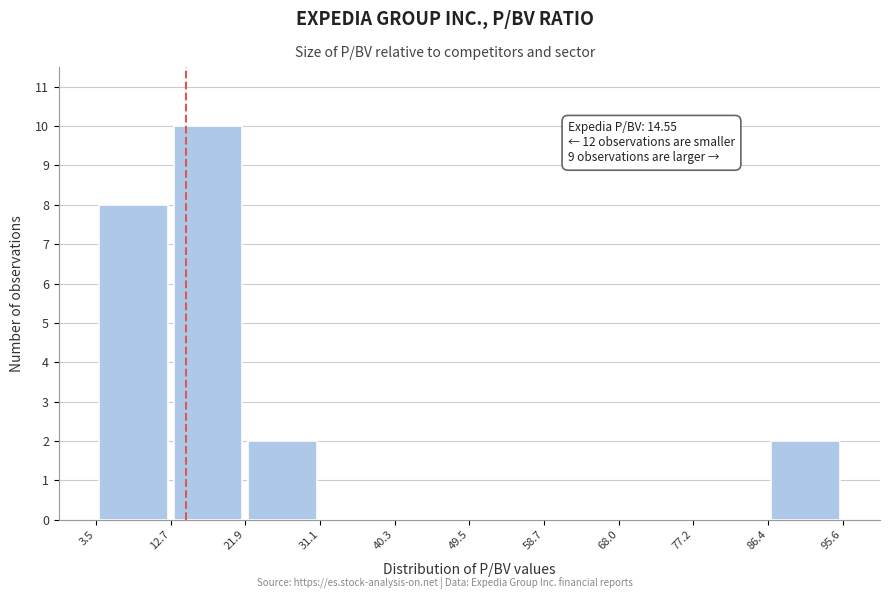

Which range on the x-axis has the tallest bar?

12.7 to 21.9